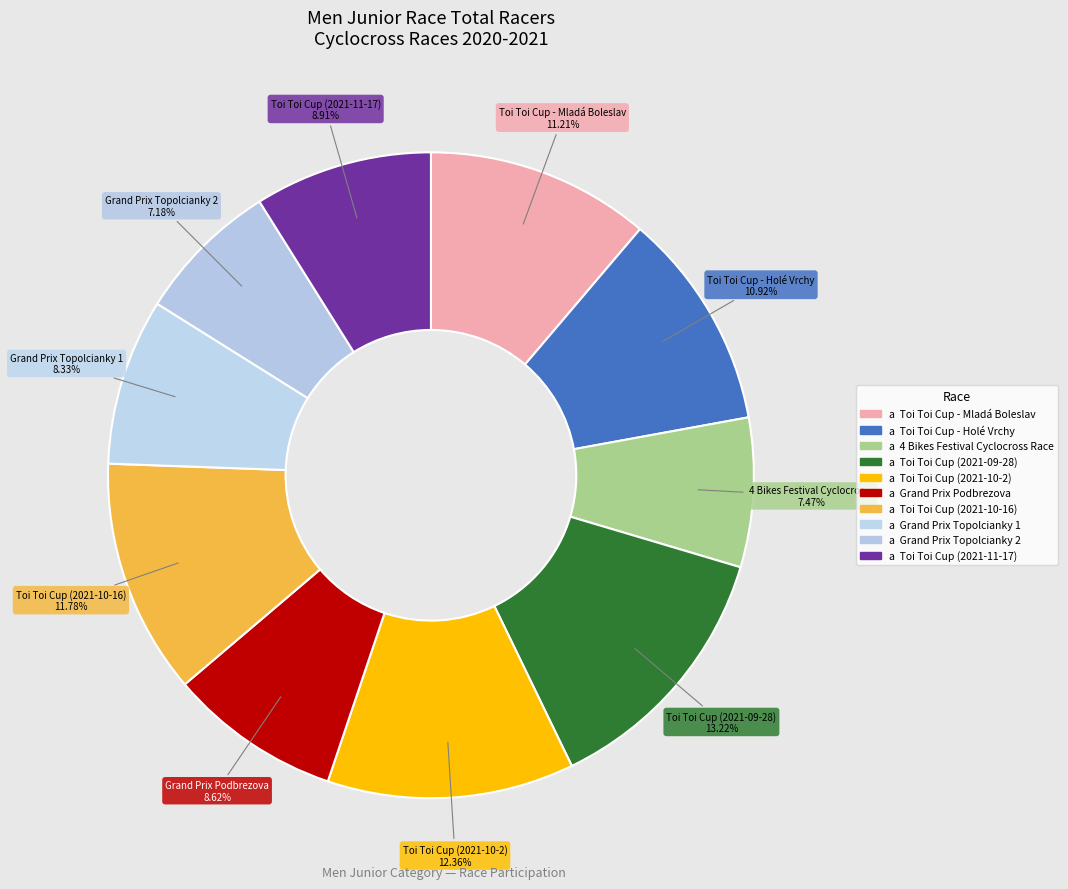

How many segments does this pie chart have?

10